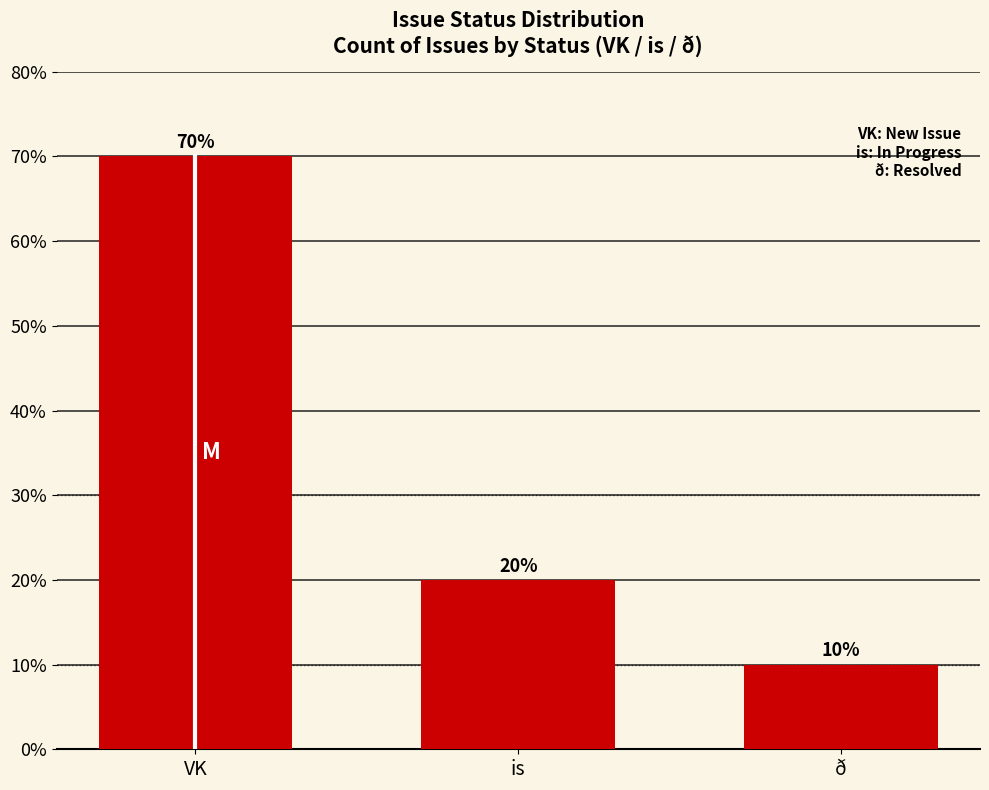

Read the value at VK, to the nearest 5.

70